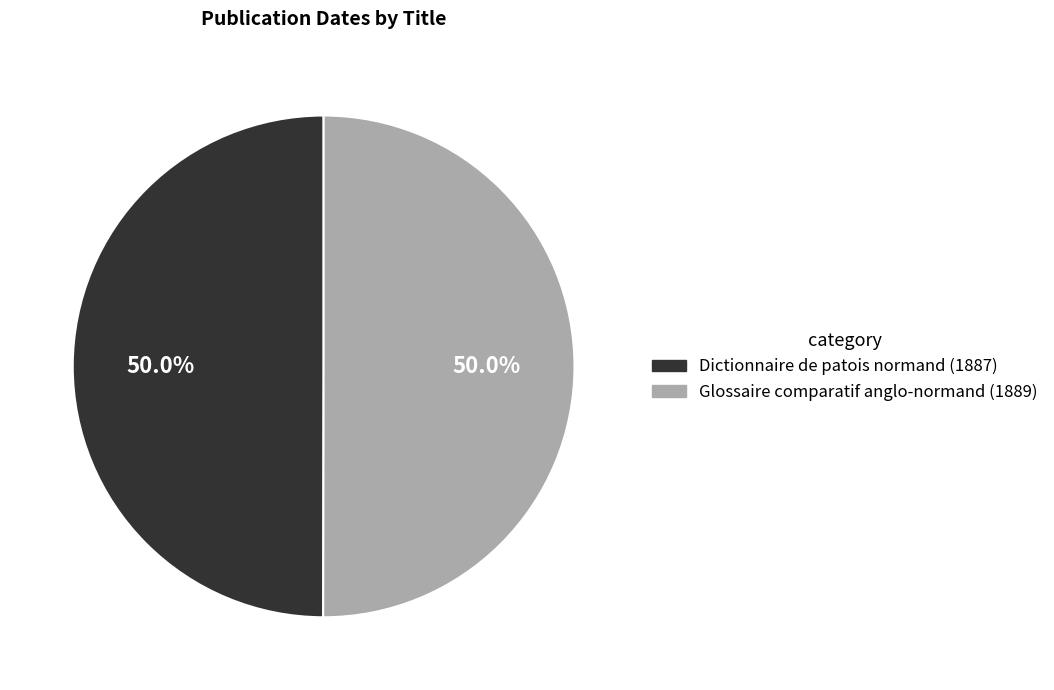

What is the ratio of the value at Glossaire comparatif anglo-normand to the value at Dictionnaire de patois normand?

1.0